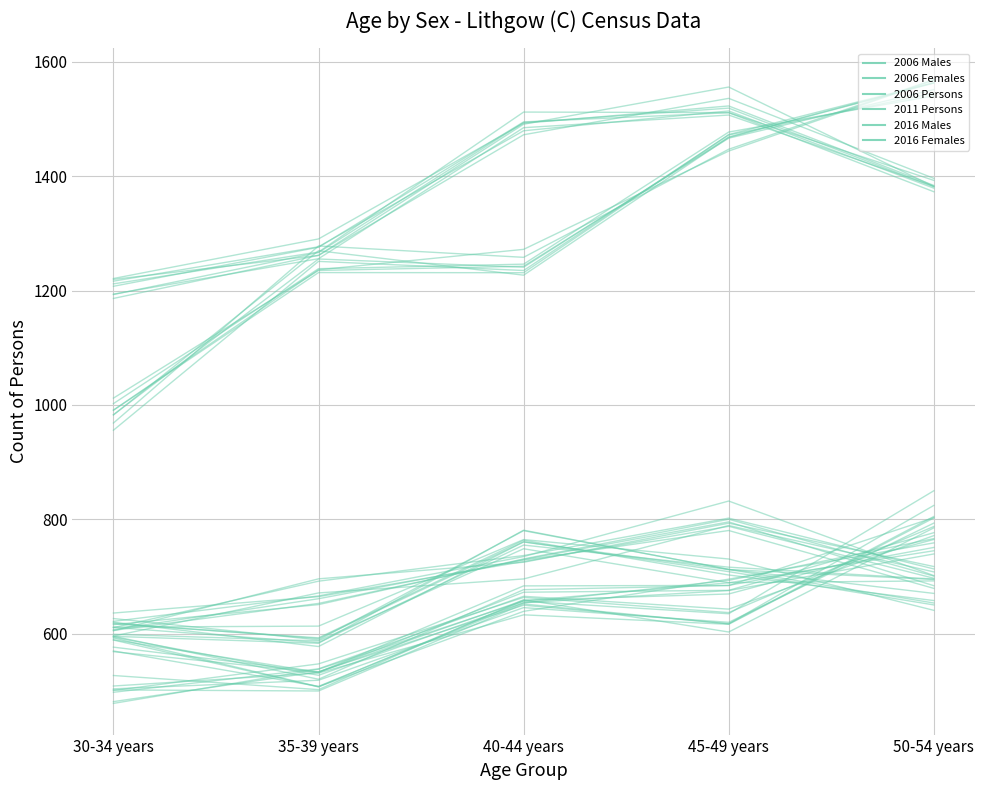

Which label corresponds to the largest value in the chart?

50-54 years